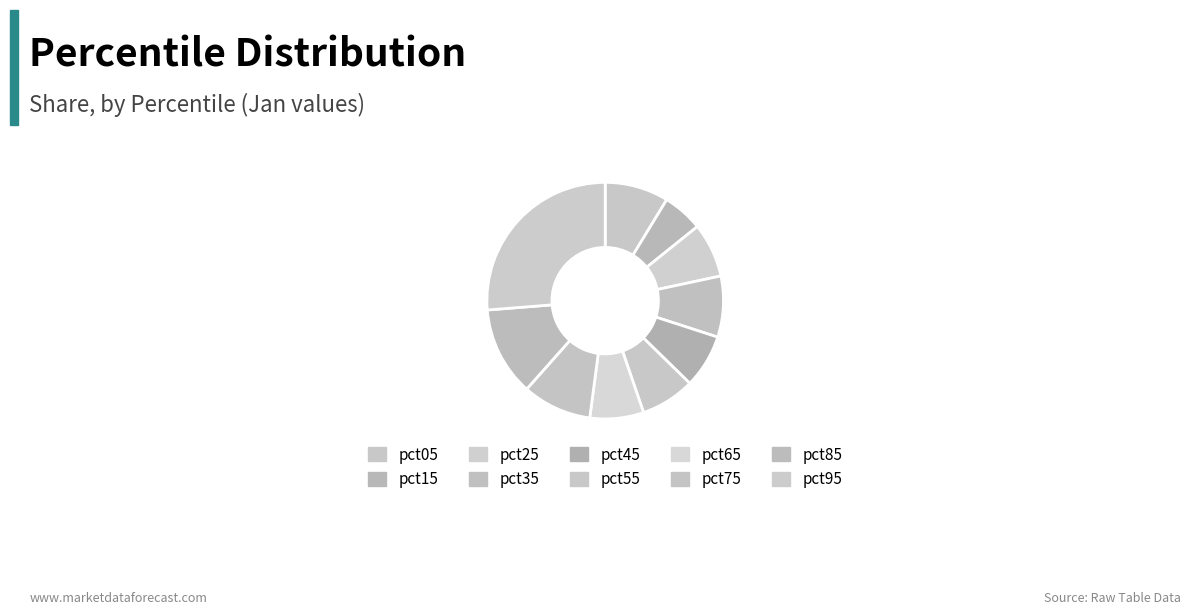

How many slices are in this pie chart?

10